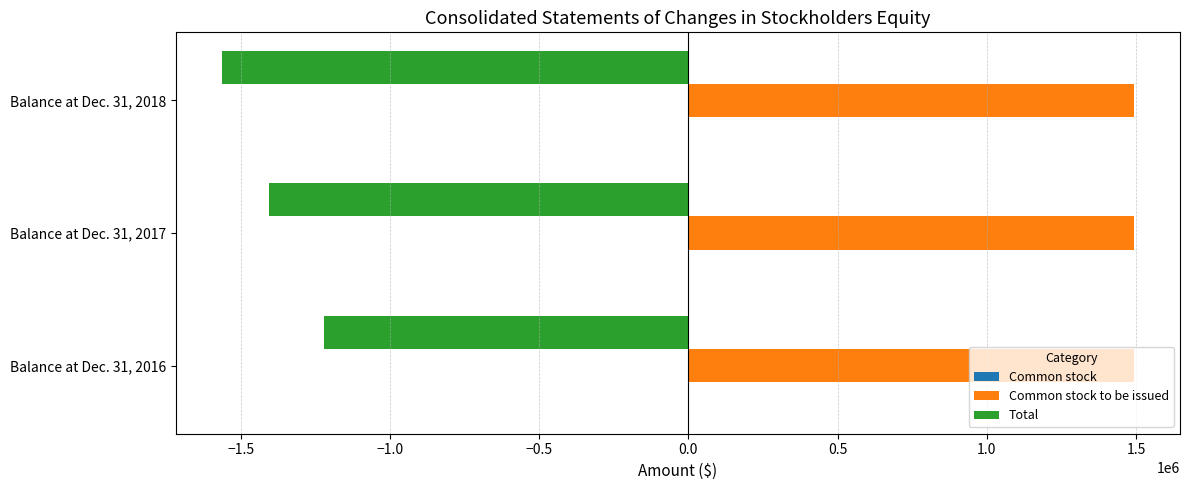

The value of Total at Balance at Dec. 31, 2017 is -2132113. True or false?

False